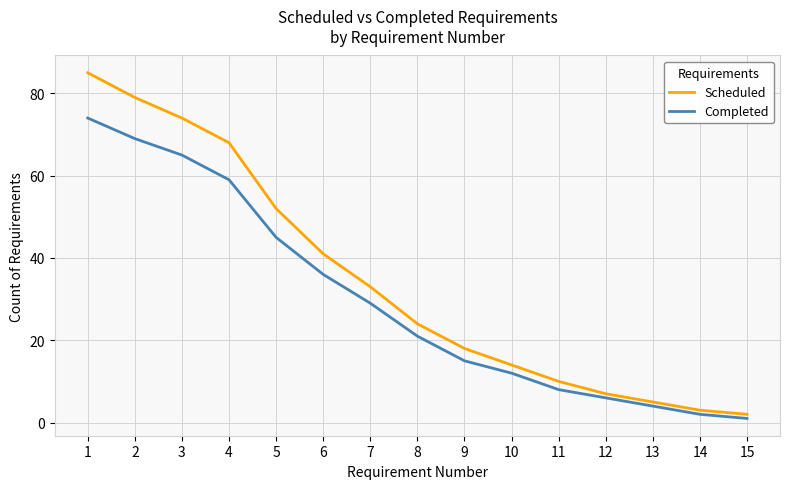

Is the value of Completed at 13 greater than the value of Scheduled at 10?

No